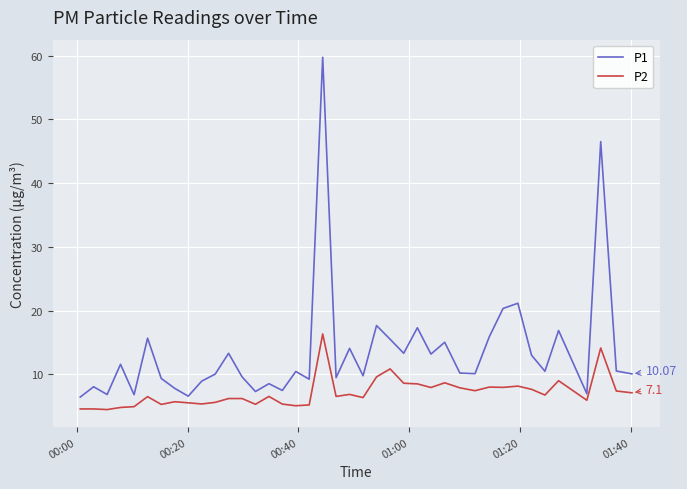

What are all the series names shown in the legend?

P1, P2